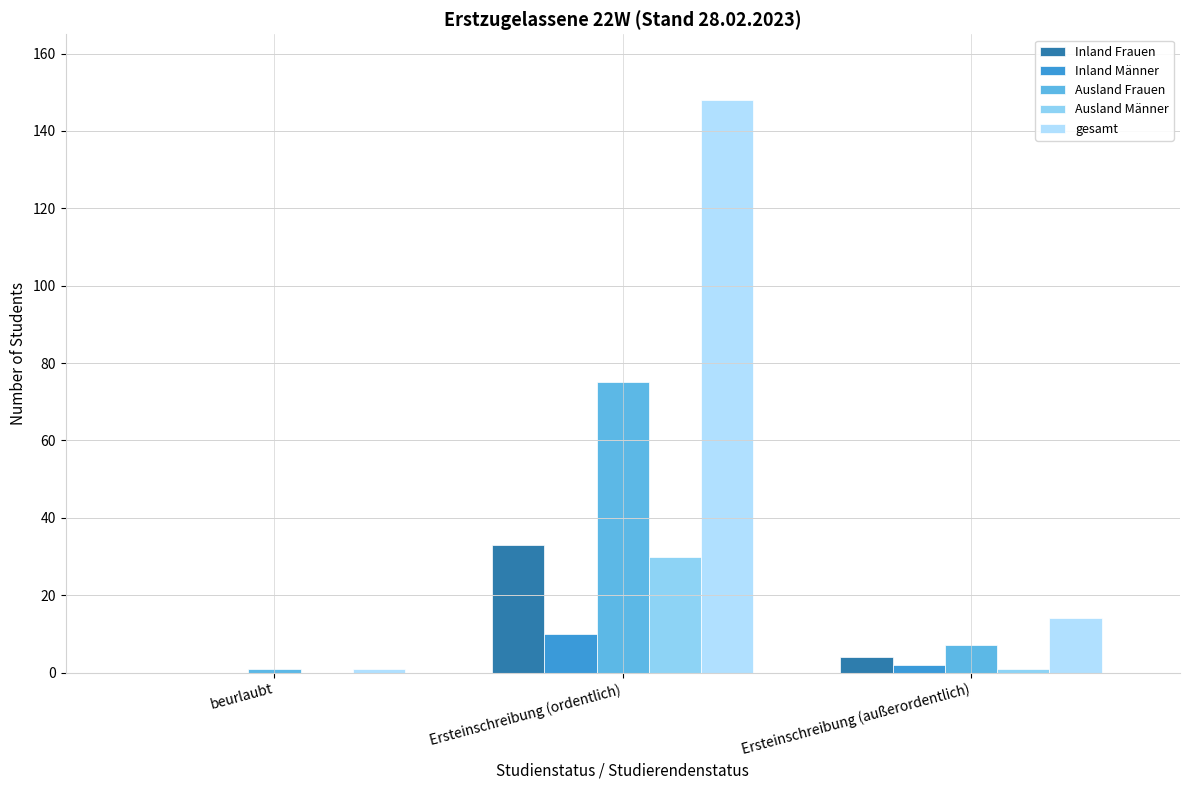

What position from the left is beurlaubt?

1